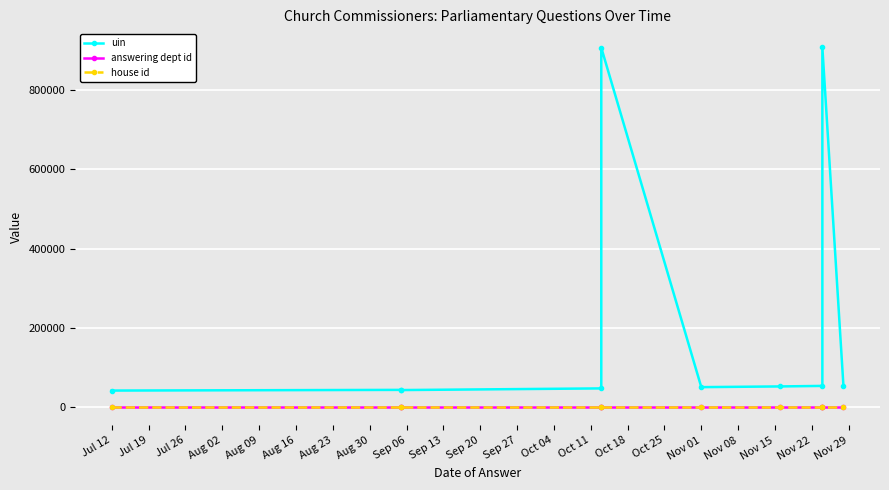

True or false: uin has a value of 42226 at Jul 12.

True